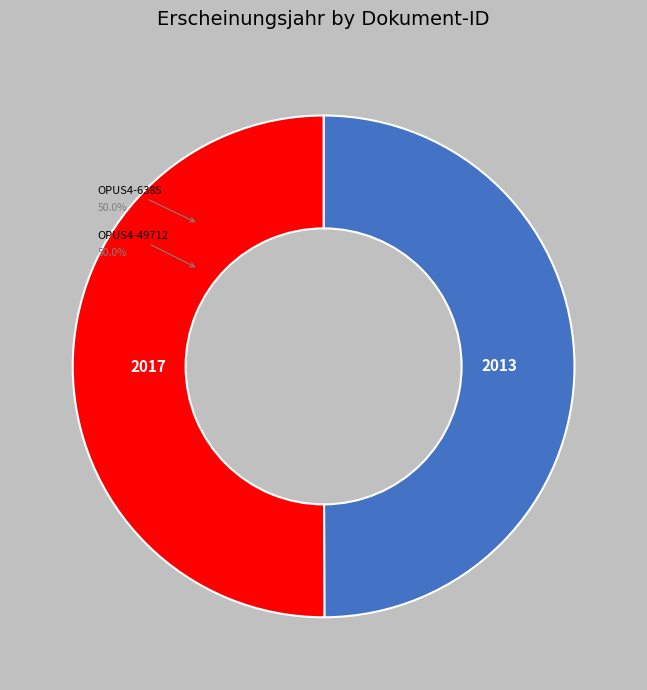

The OPUS4-49712 slice represents 50% of the pie. True or false?

True